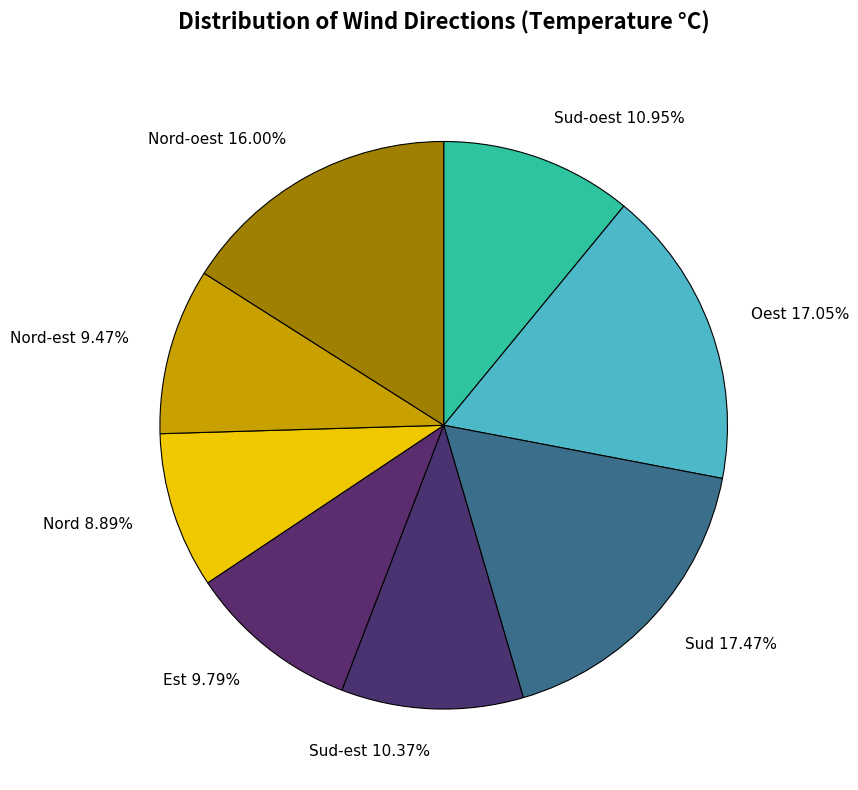

To the nearest percent, what is the difference between the largest and smallest slice percentages?

9%